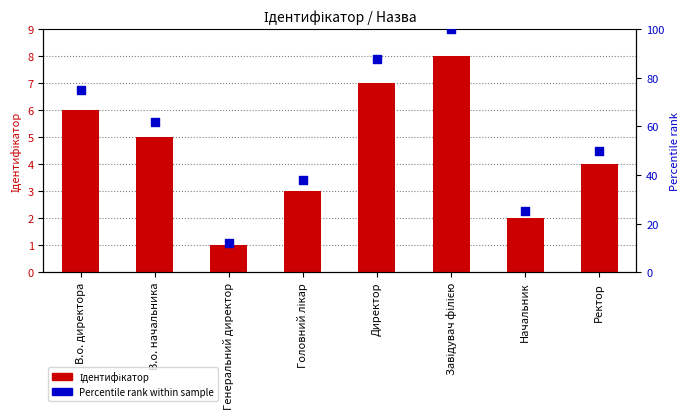

What are all the series names shown in the legend?

Ідентифікатор, Percentile rank